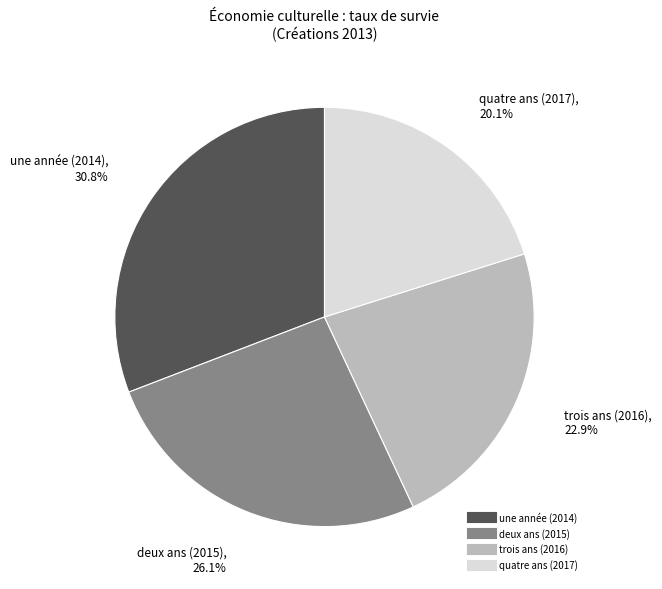

Count the number of slices in the pie.

4